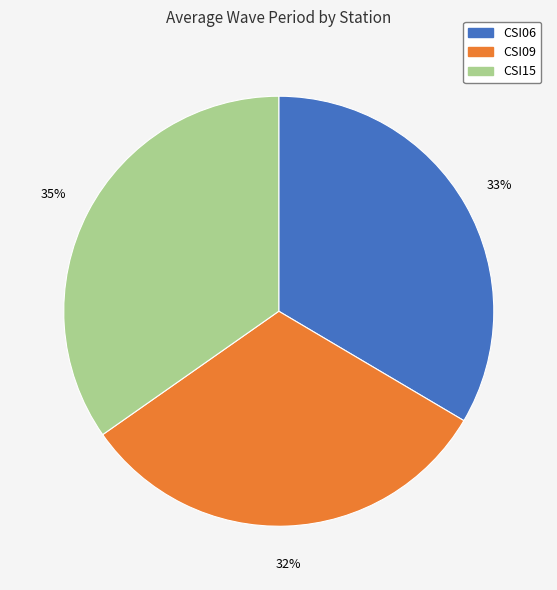

How many slices are in this pie chart?

3